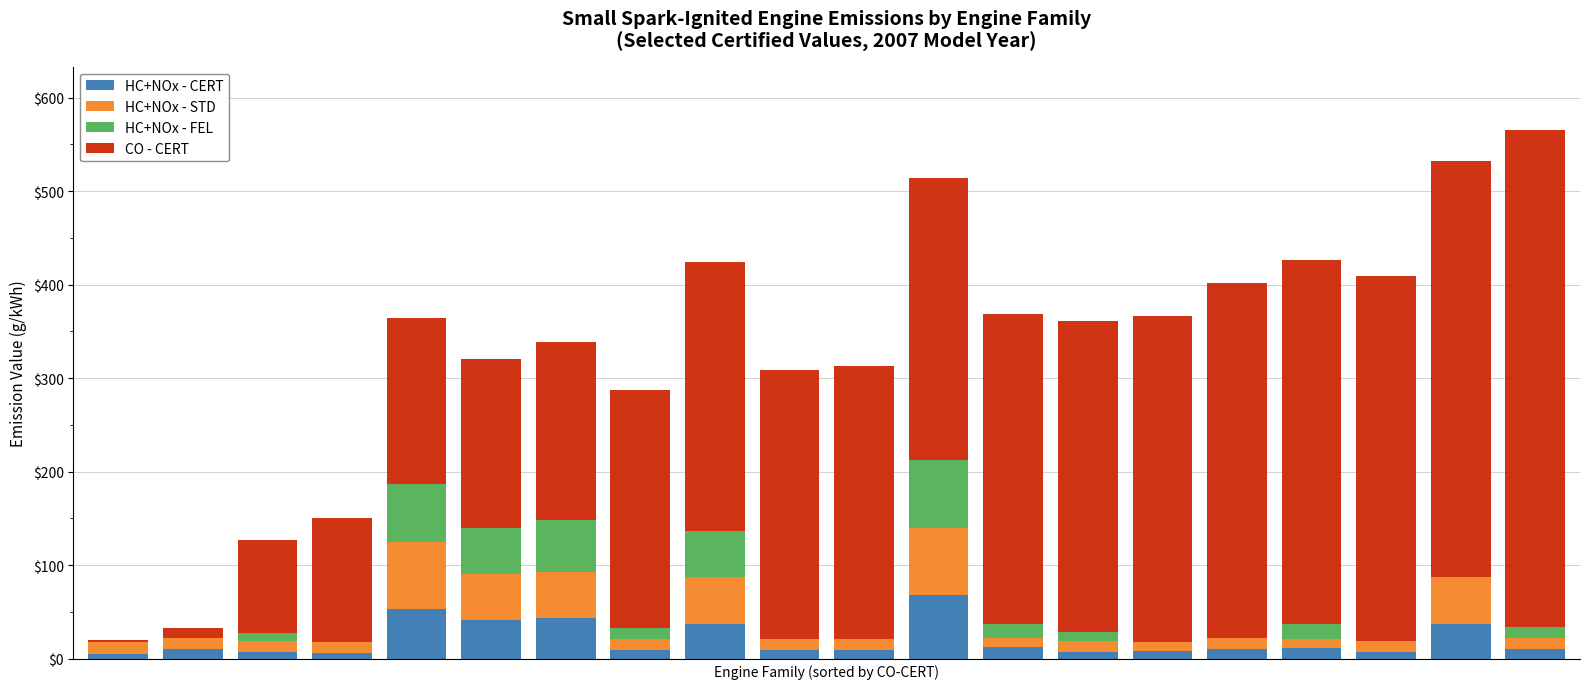

What is the maximum value for HC+NOx - CERT?

68.0